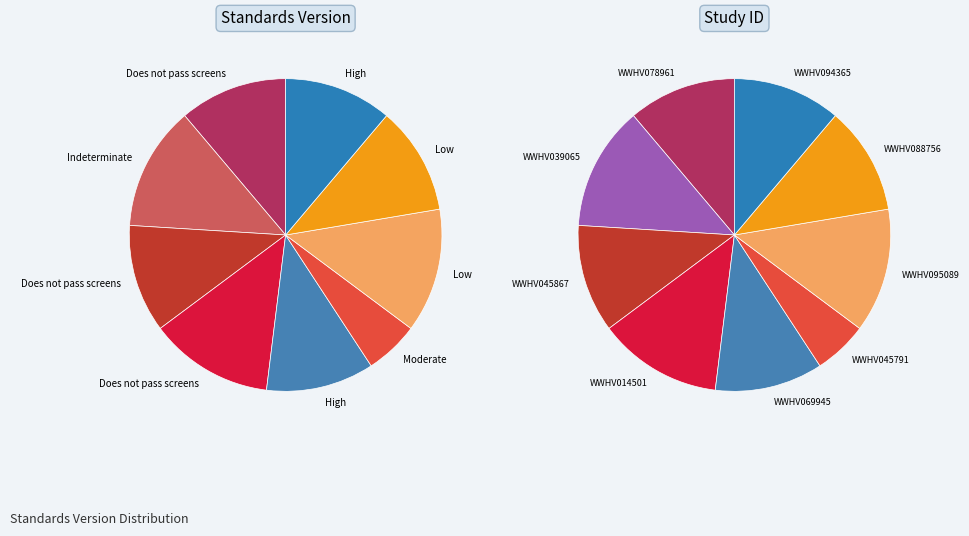

Rank the categories by value from highest to lowest.

WWHV039065, WWHV014501, WWHV095089, WWHV078961, WWHV045867, WWHV069945, WWHV088756, WWHV094365, WWHV045791